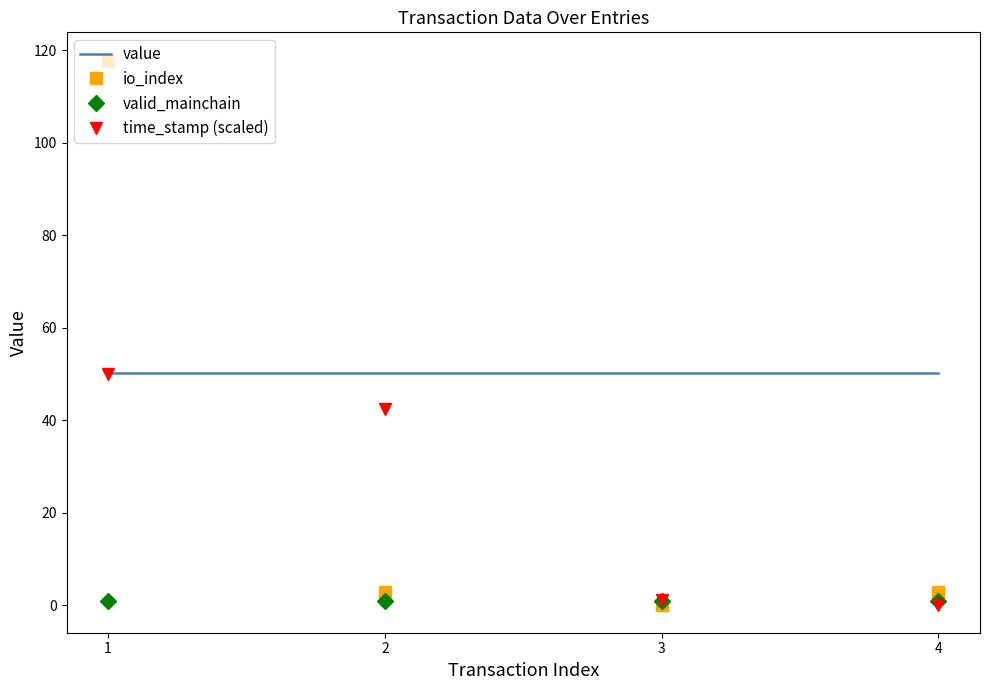

Is it true that value equals 50.3 at 3?

True